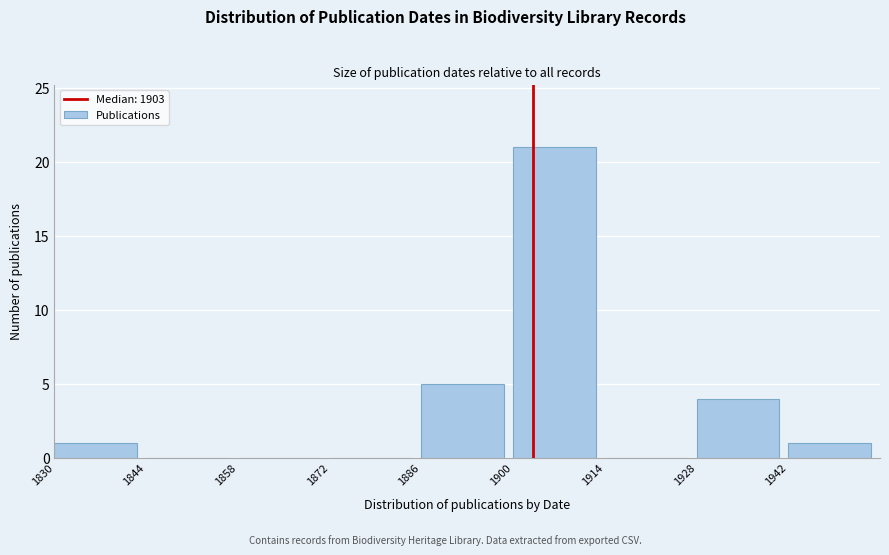

Reading left to right, list every bar in this chart as the range it spans on the x-axis followed by its height. The values are not printed on the chart, so give them approximately, as read against the axis.

1830 to 1844: 1
1844 to 1858: 0
1858 to 1872: 0
1872 to 1886: 0
1886 to 1900: 5
1900 to 1914: 21
1914 to 1928: 0
1928 to 1942: 4
1942 to 1956: 1